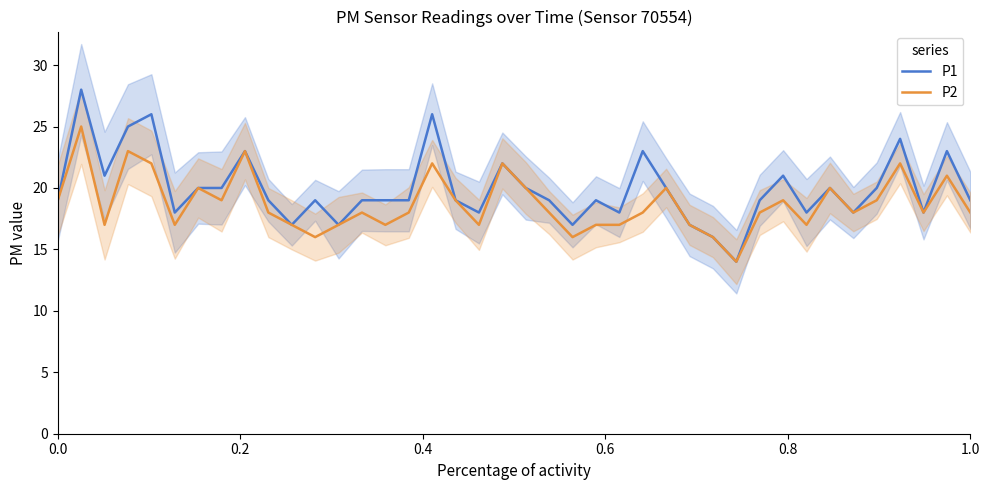

How many distinct data groups are displayed?

2